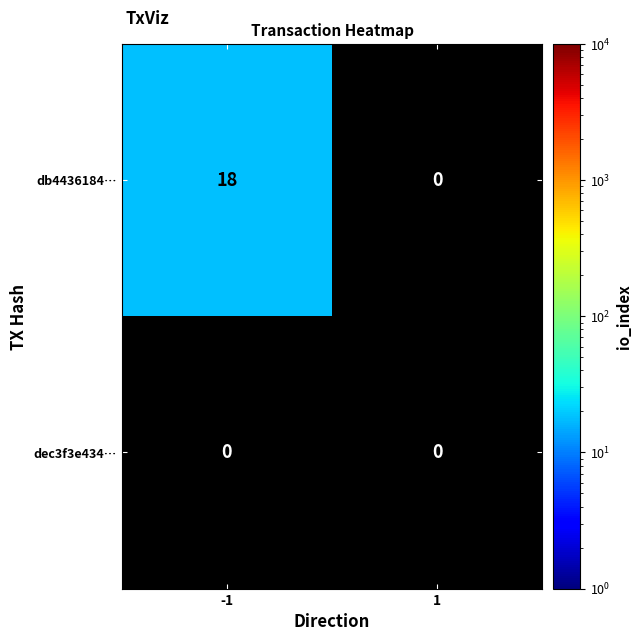

At which category is the sum across all series the highest?

-1